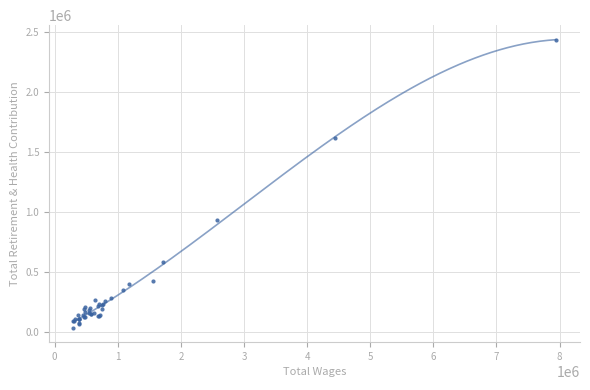

What Y value in the scatter plot is closest to 1237006?

932679